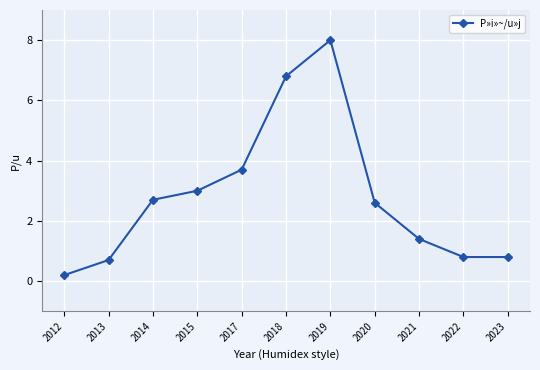

Where is the data nearest to the value 4?

2017